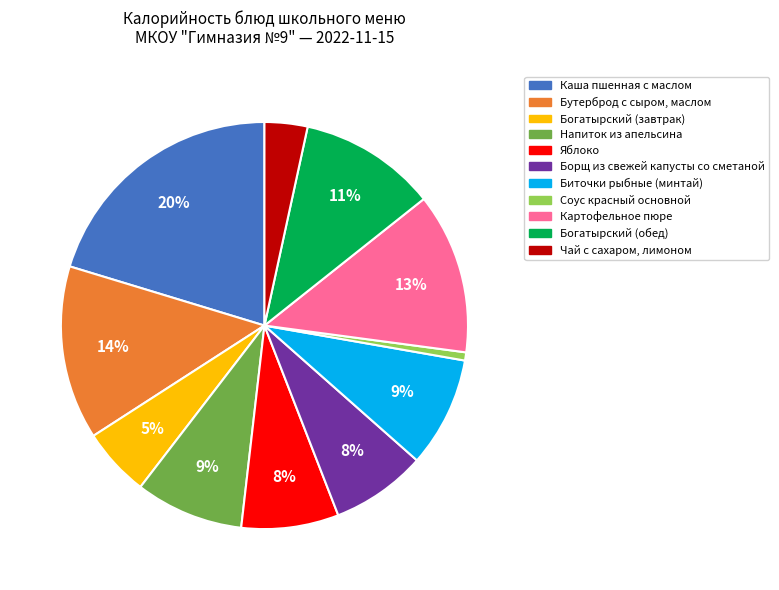

Is there a majority slice in this chart?

No